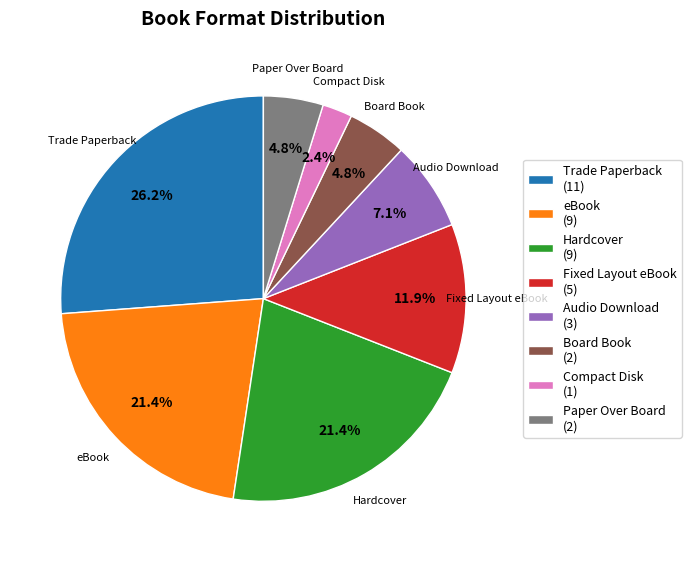

Combined, what portion of the pie is Paper Over Board and Hardcover?

26.2%